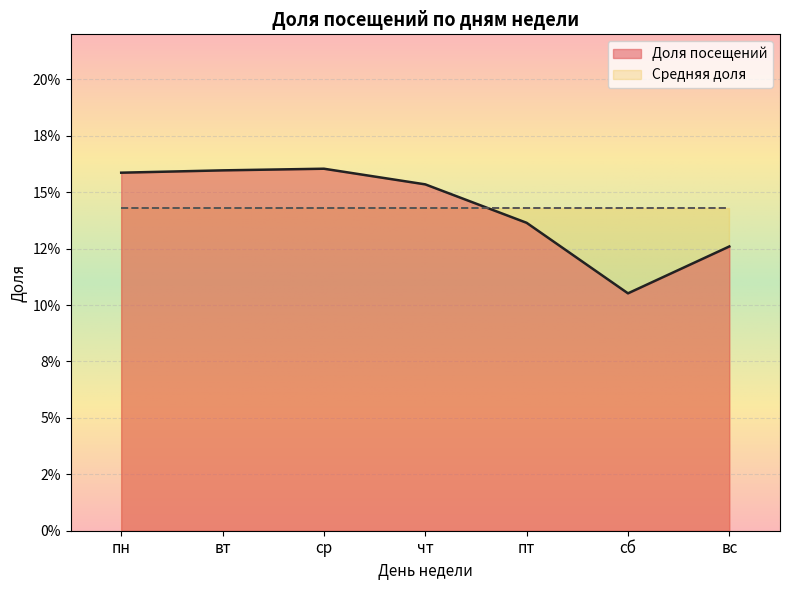

The chart shows a value of 0.2 at чт. True or false?

True